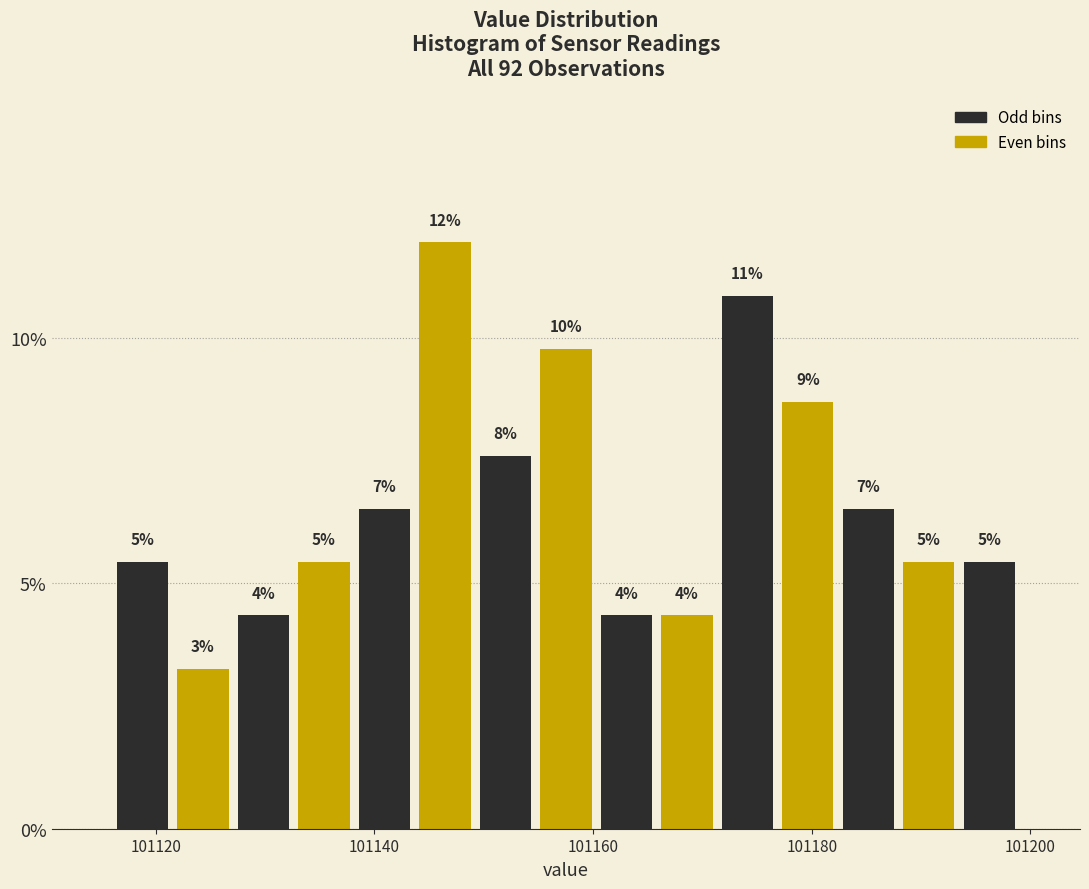

Around what value on the x-axis is the tallest bar? Give the approximate position of its centre, as read against the axis.

101146